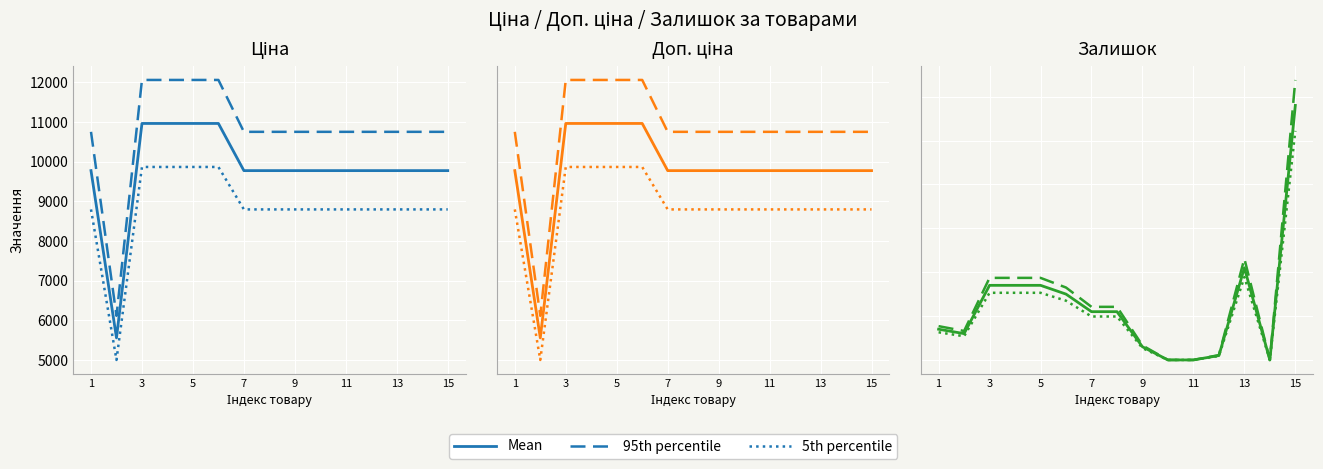

What is the value of the Mean point at the 13th from the left?

21.0